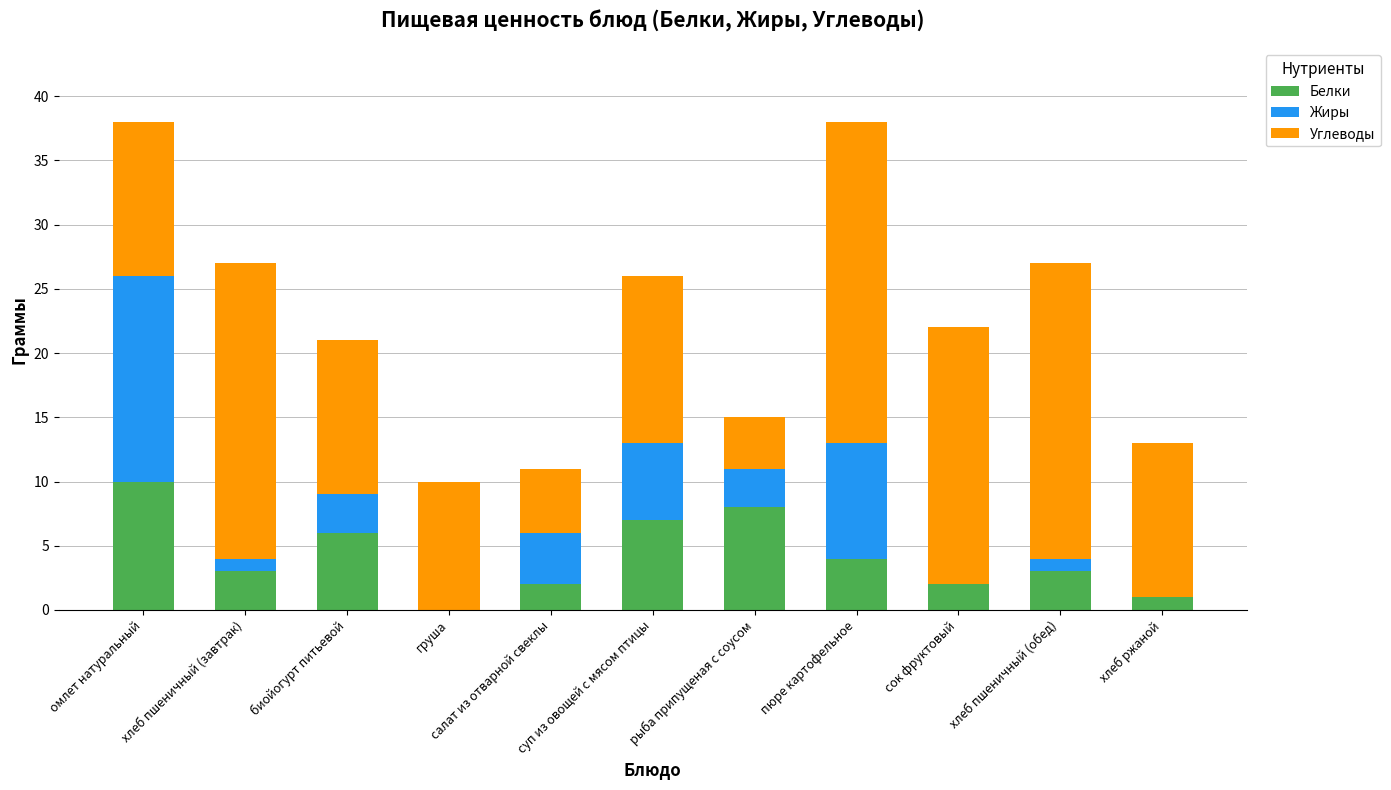

What is the highest value of the Белки series?

10